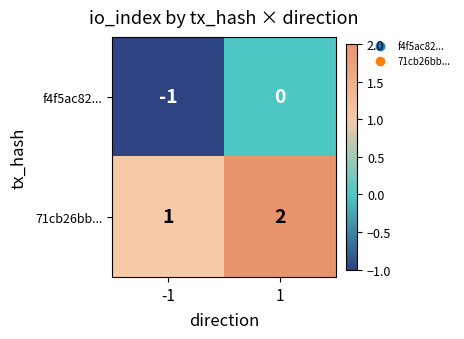

The f4f5ac82... series shows -1 at 1. True or false?

False